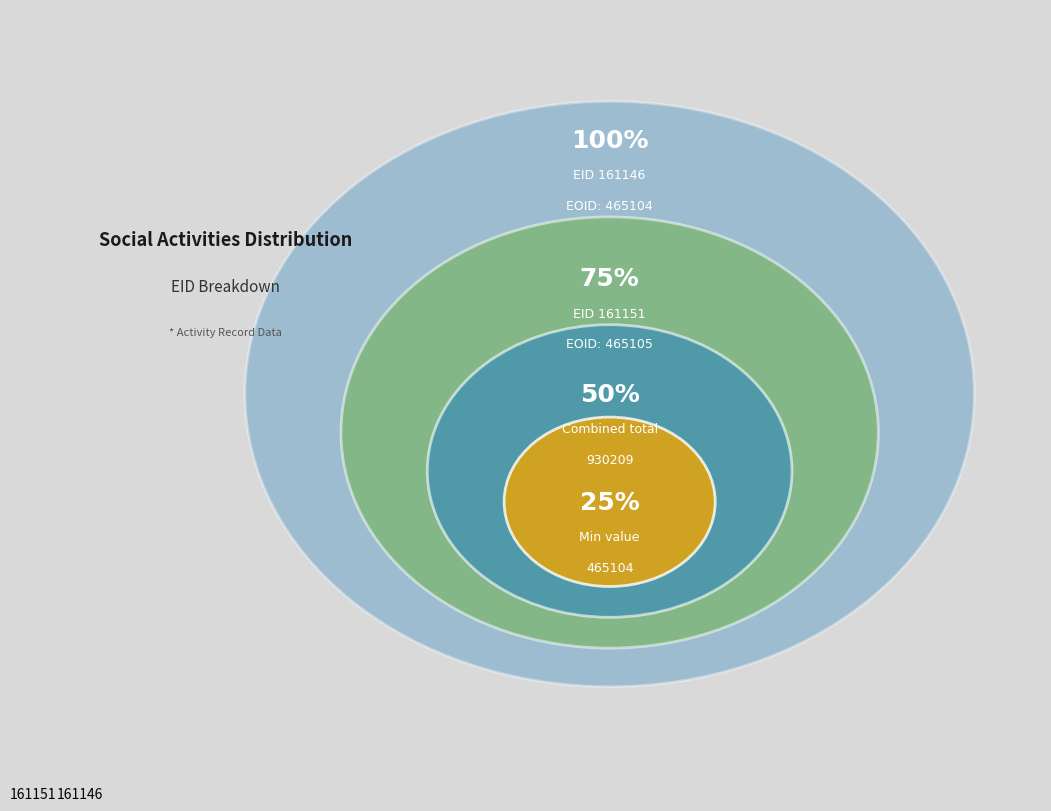

The 161146 slice represents 58% of the pie. True or false?

False